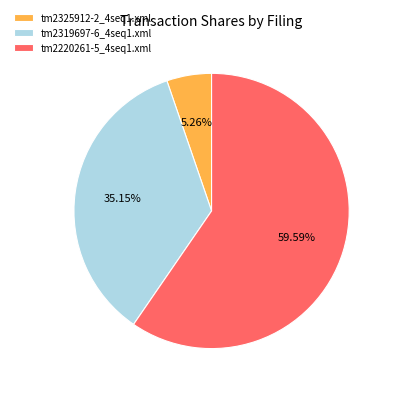

To the nearest percent, what percentage of the pie is tm2325912-2_4seq1.xml?

5%